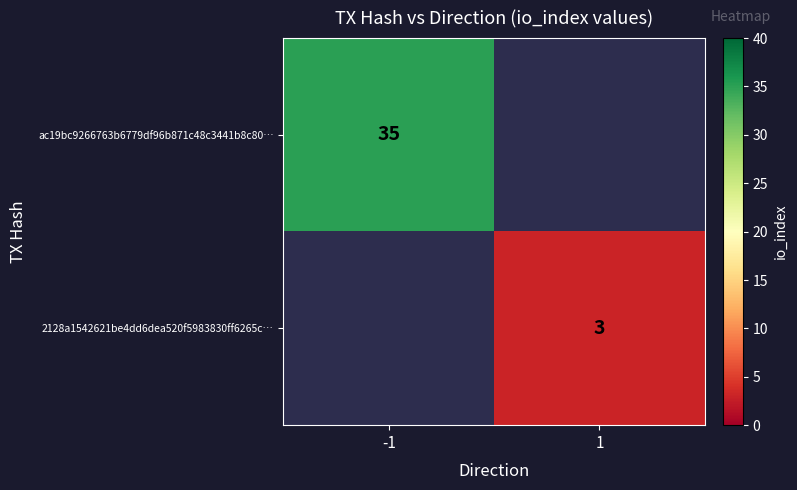

Is the value of 2128a1542621be4dd6dea520f5983830ff6265c… at 1 greater than the value of ac19bc9266763b6779df96b871c48c3441b8c80… at -1?

No